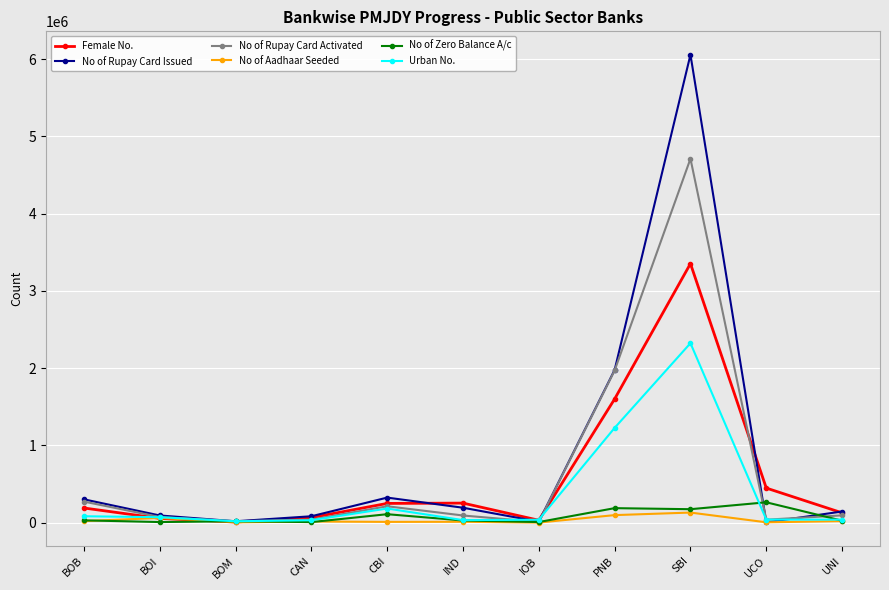

What is the spread (max minus min) of values at BOM?

13915